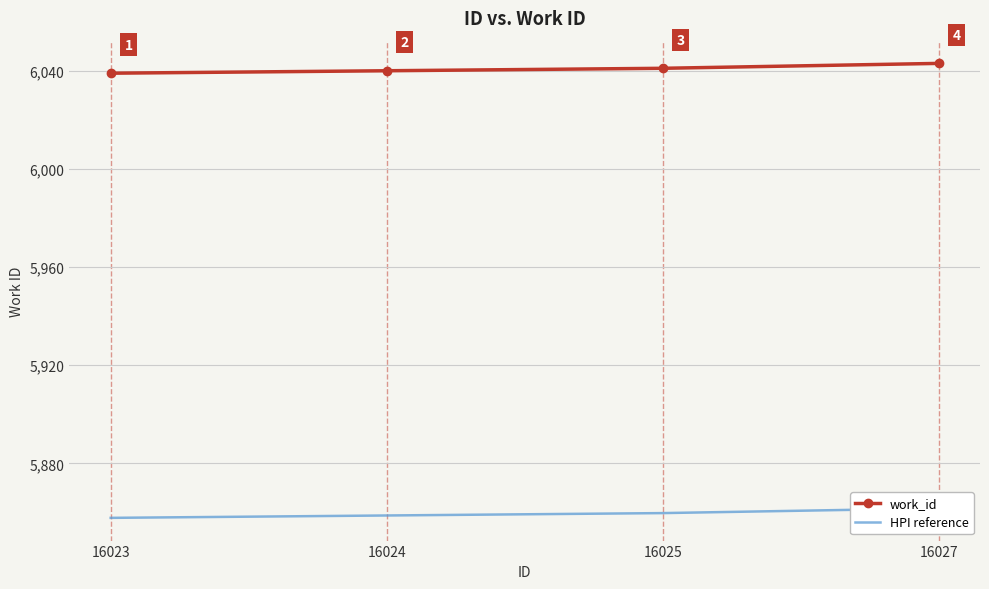

At which label does HPI reference reach its peak?

16027